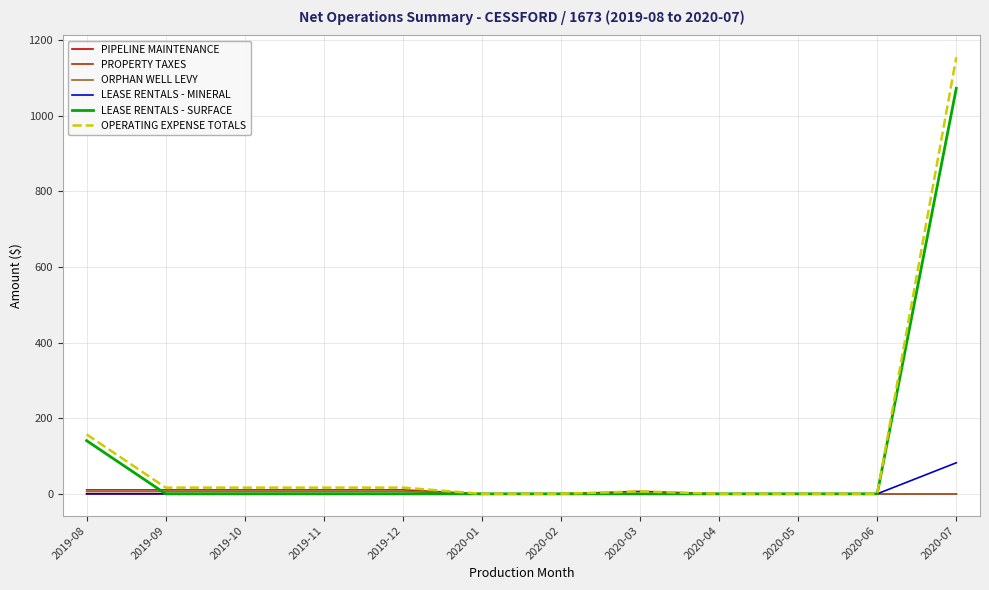

What is the greatest value displayed?

1154.6